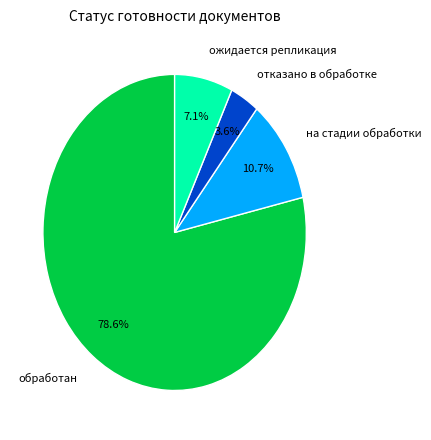

Is the sum of отказано в обработке and на стадии обработки greater than half?

No